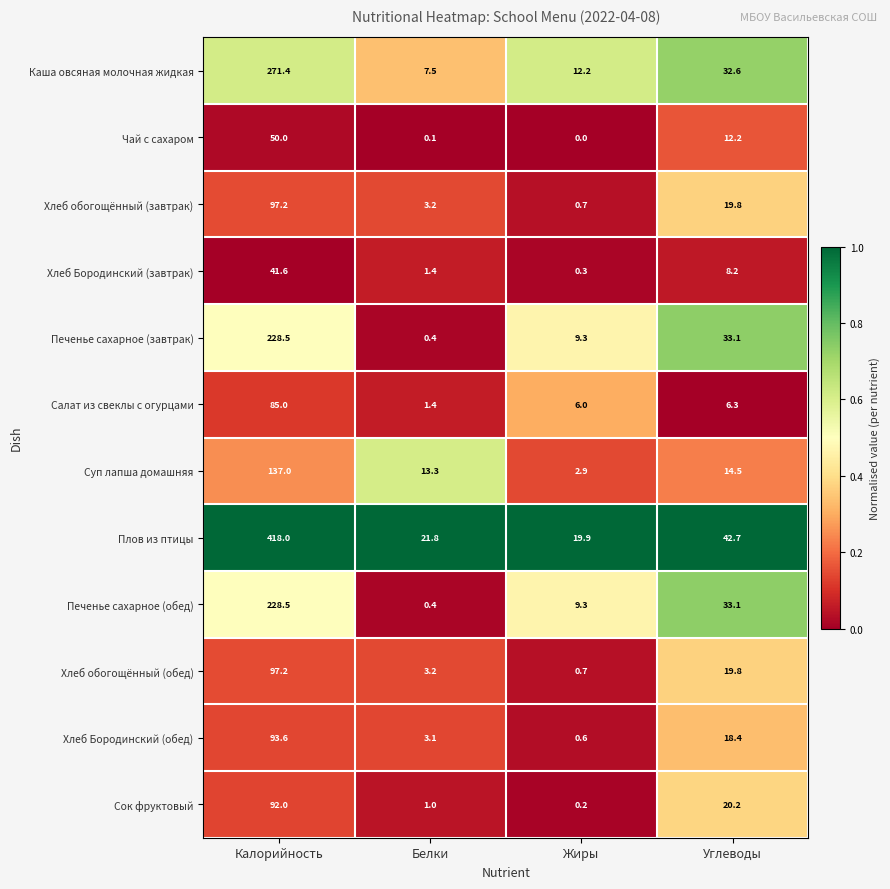

The Салат из свеклы с огурцами series shows 6.3 at Углеводы. True or false?

True